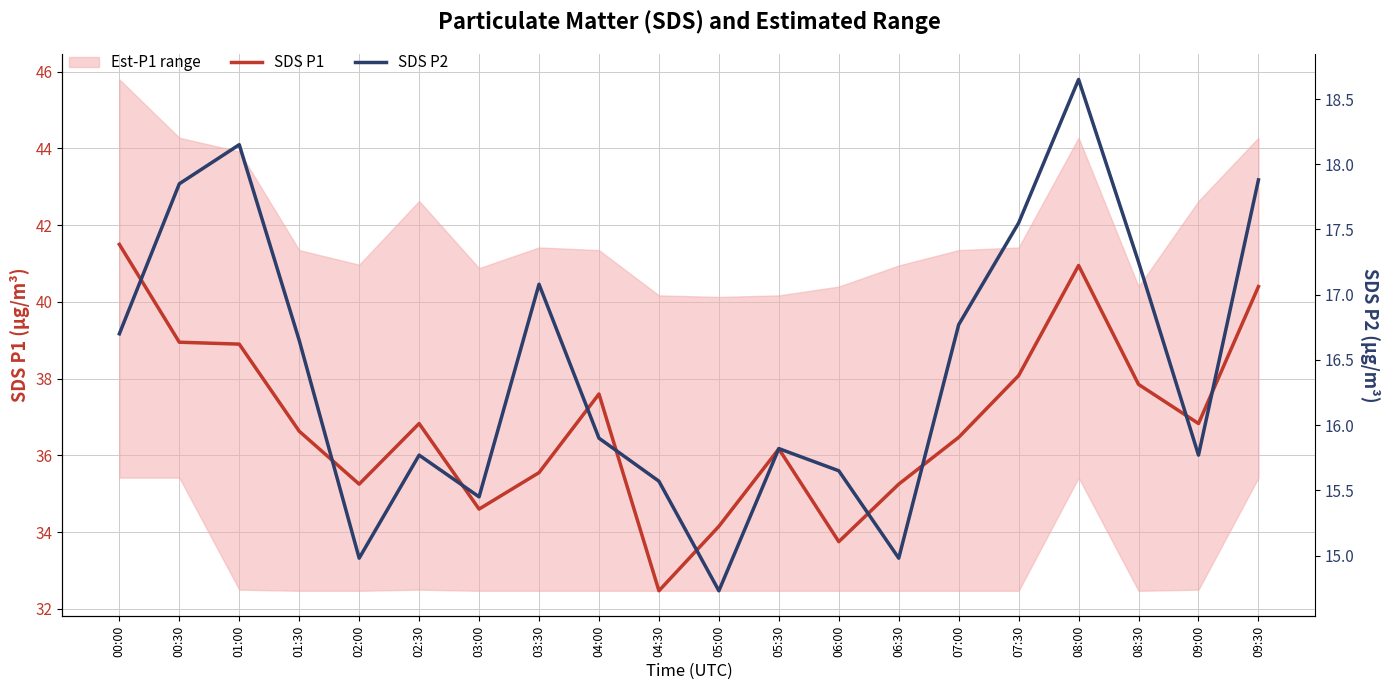

At which category is the sum across all series the highest?

08:00